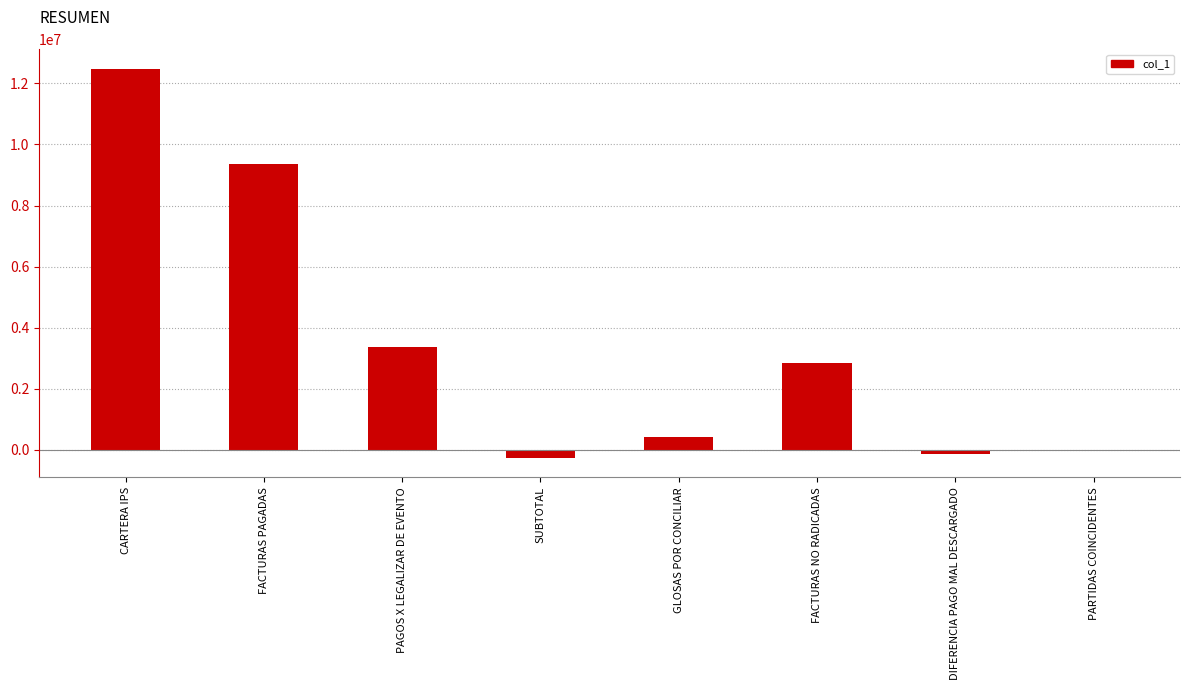

How many data points does each series have?

8